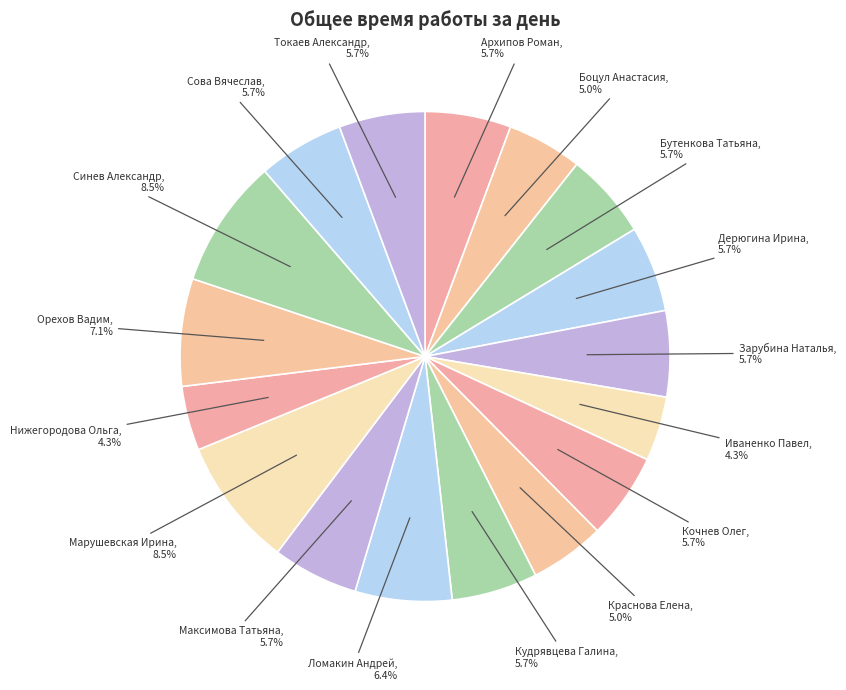

Count the number of slices in the pie.

17